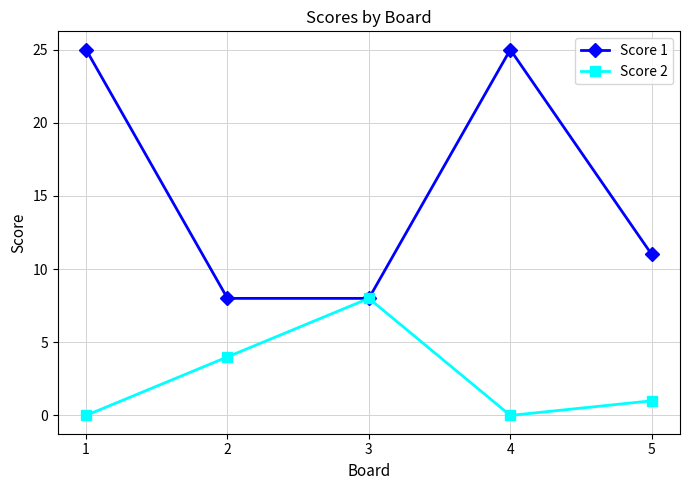

Where is Score 2 nearest to the value 4?

2